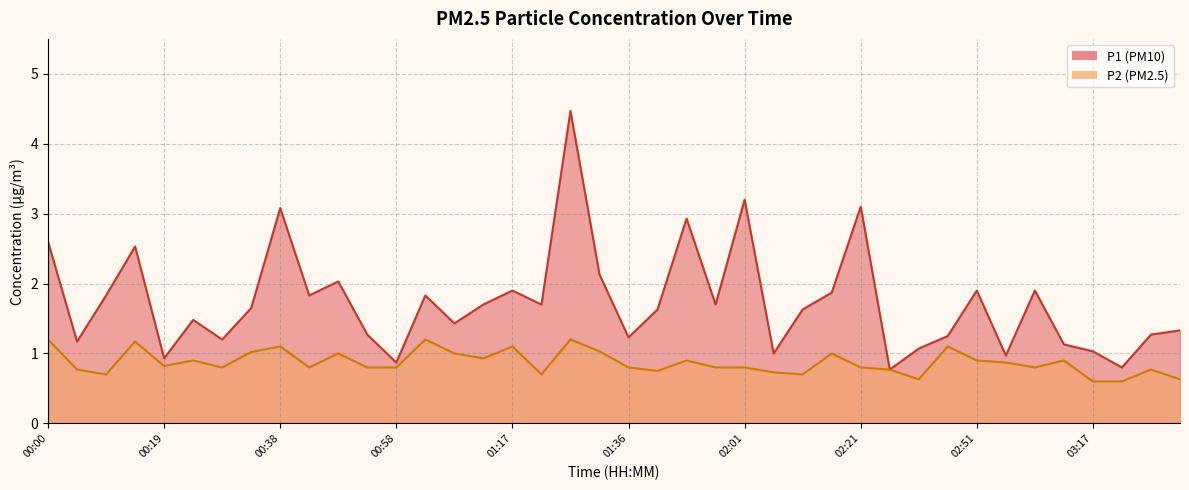

The P2 series shows 0.4 at 00:19. True or false?

False